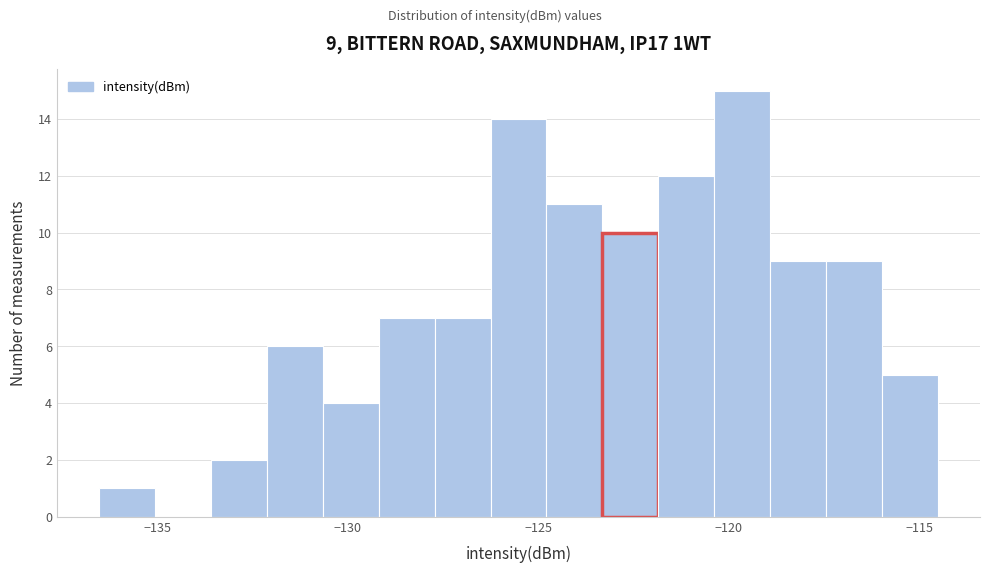

Read against the x-axis, roughly where is the centre of the tallest bar?

-119.5